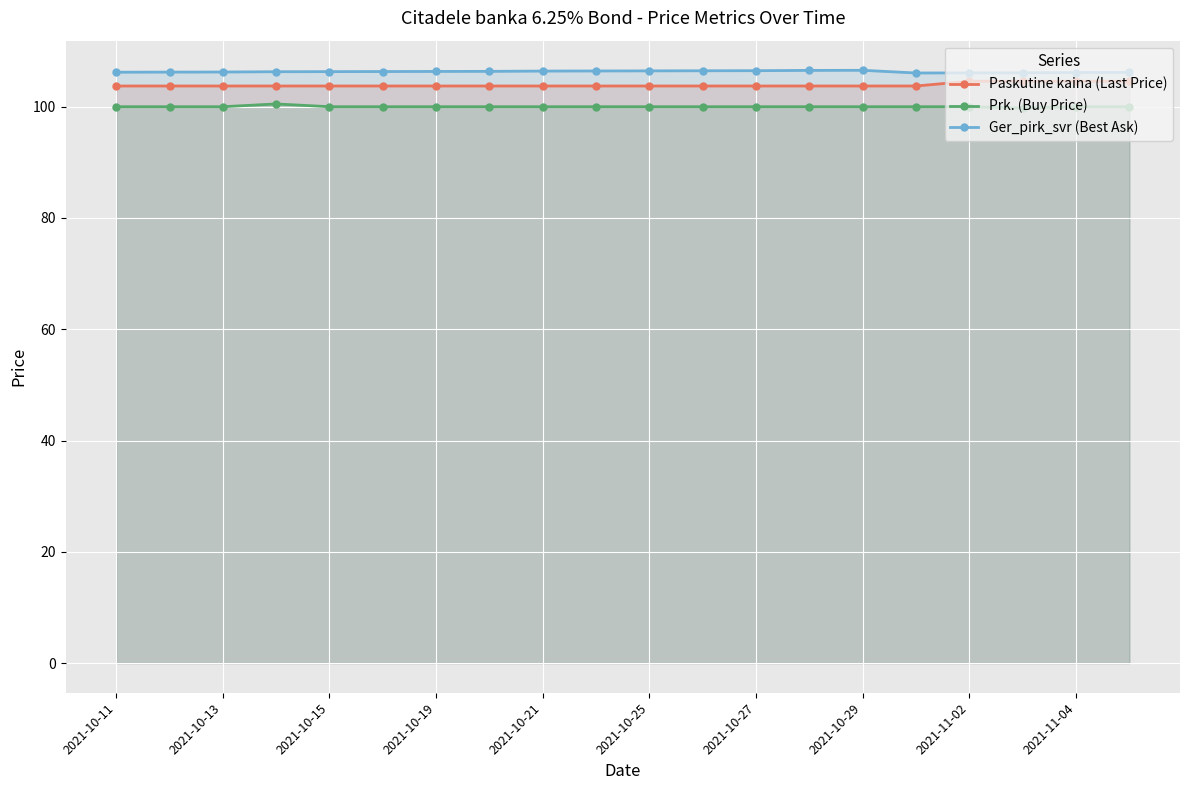

List the series in order of their overall mean, lowest first.

Prk. (Buy Price), Paskutine kaina (Last Price), Ger_pirk_svr (Best Ask)